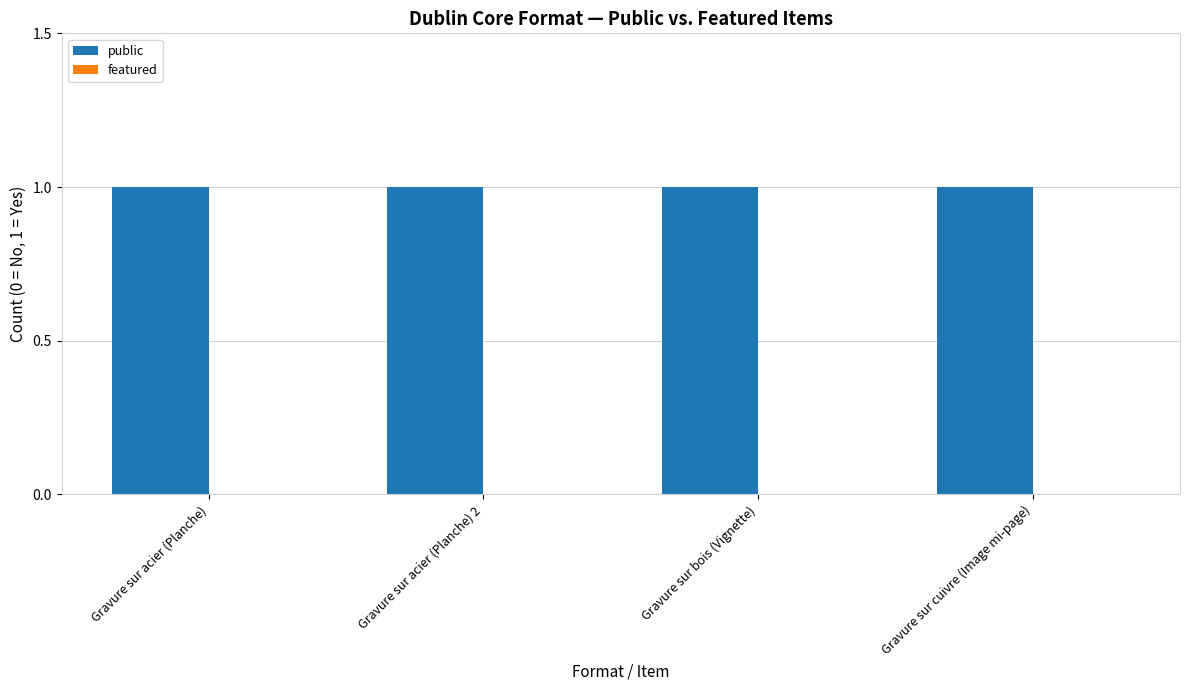

What are all the series names shown in the legend?

public, featured